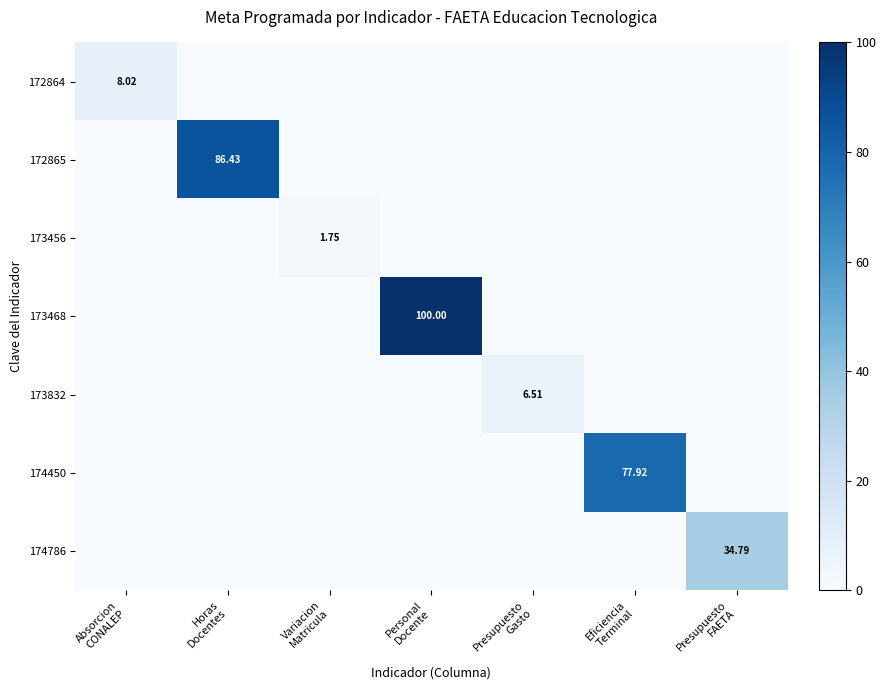

Is it true that 174786 equals 0.0 at Absorcion CONALEP?

True